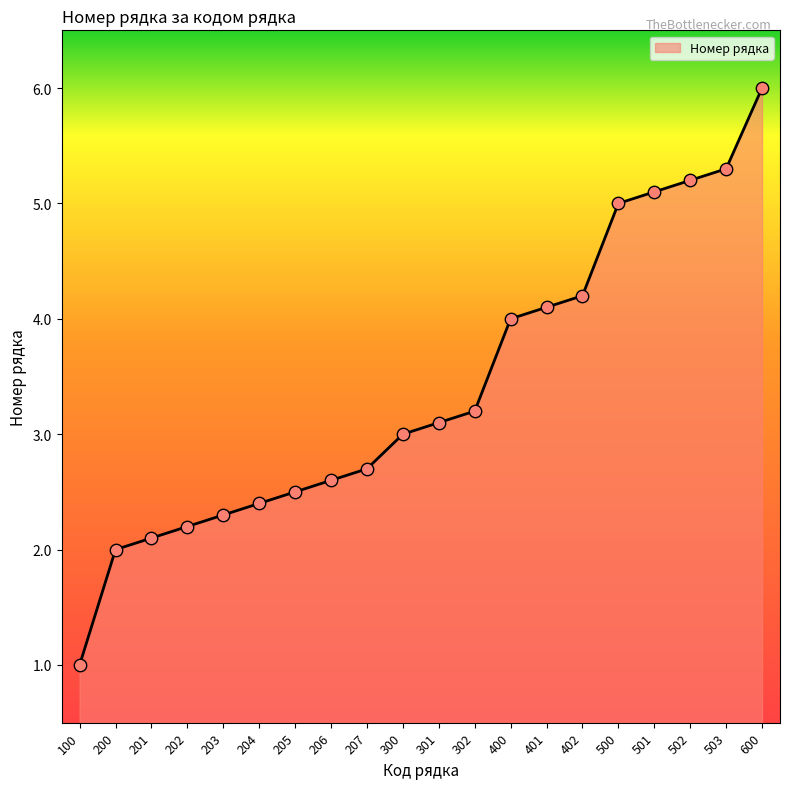

What is the ratio of the value at 401 to the value at 501?

0.8